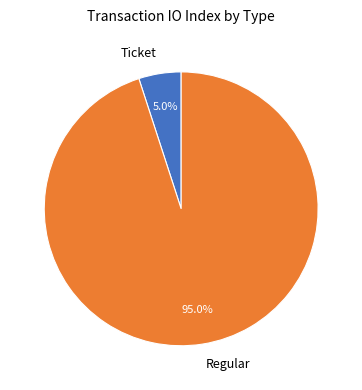

What portion of the pie excludes Ticket?

95.0%